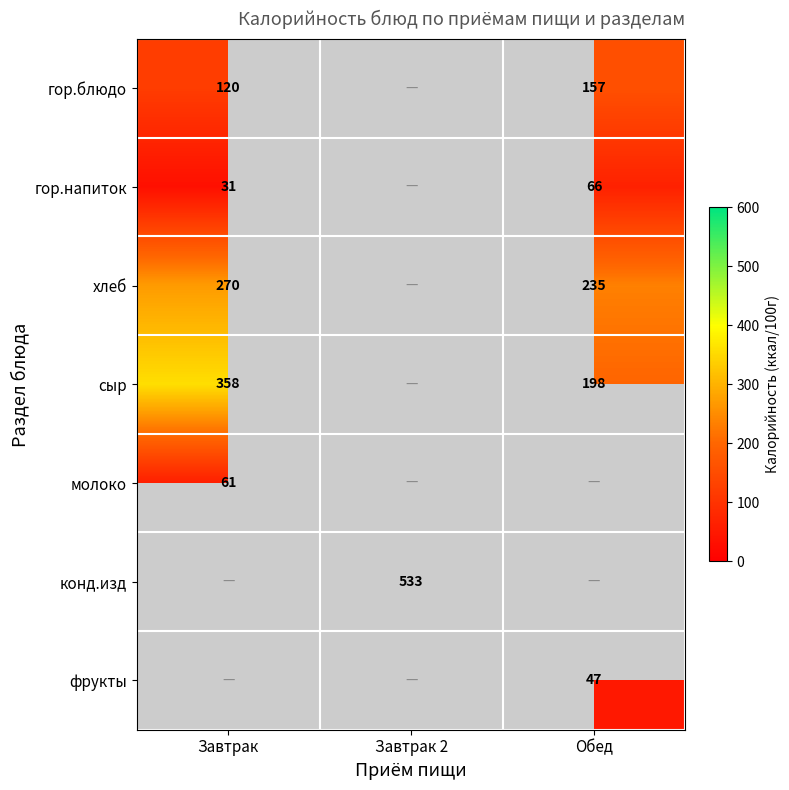

What is the sum of the гор.напиток values at Обед and Завтрак?

97